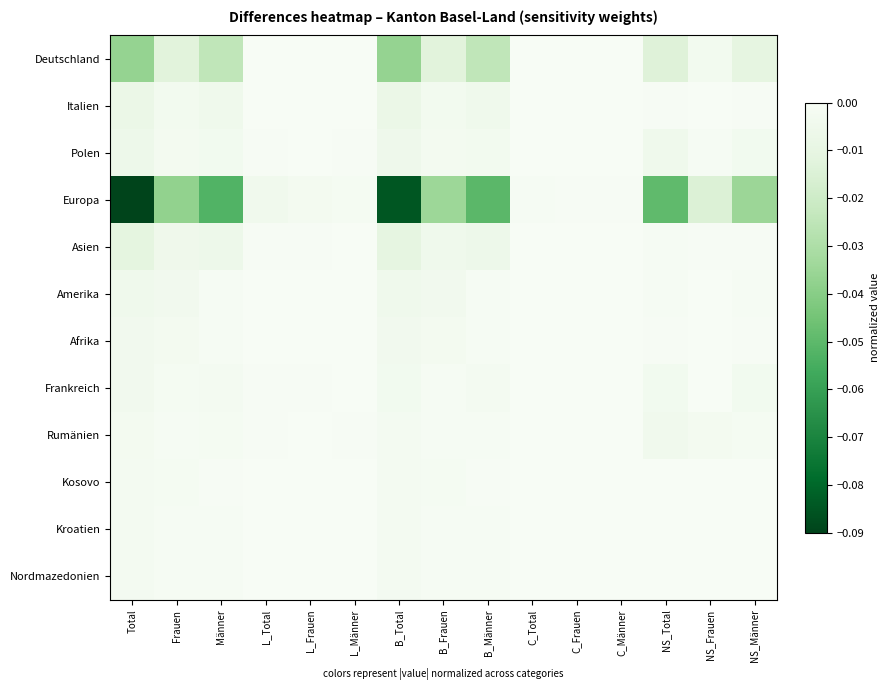

Reading left to right, what are all the values shown in this chart?

Deutschland: Total=-0.0	Frauen=-0.0	Männer=-0.0	L_Total=-0.0	L_Frauen=-0.0	L_Männer=-0.0	B_Total=-0.0	B_Frauen=-0.0	B_Männer=-0.0	C_Total=-0.0	C_Frauen=-0.0	C_Männer=-0.0	NS_Total=-0.0	NS_Frauen=-0.0	NS_Männer=-0.0
Italien: Total=-0.0	Frauen=-0.0	Männer=-0.0	L_Total=-0.0	L_Frauen=-0.0	L_Männer=-0.0	B_Total=-0.0	B_Frauen=-0.0	B_Männer=-0.0	C_Total=-0.0	C_Frauen=-0.0	C_Männer=-0.0	NS_Total=-0.0	NS_Frauen=-0.0	NS_Männer=-0.0
Polen: Total=-0.0	Frauen=-0.0	Männer=-0.0	L_Total=-0.0	L_Frauen=-0.0	L_Männer=-0.0	B_Total=-0.0	B_Frauen=-0.0	B_Männer=-0.0	C_Total=-0.0	C_Frauen=-0.0	C_Männer=-0.0	NS_Total=-0.0	NS_Frauen=-0.0	NS_Männer=-0.0
Europa: Total=-0.1	Frauen=-0.0	Männer=-0.1	L_Total=-0.0	L_Frauen=-0.0	L_Männer=-0.0	B_Total=-0.1	B_Frauen=-0.0	B_Männer=-0.1	C_Total=-0.0	C_Frauen=-0.0	C_Männer=-0.0	NS_Total=-0.0	NS_Frauen=-0.0	NS_Männer=-0.0
Asien: Total=-0.0	Frauen=-0.0	Männer=-0.0	L_Total=-0.0	L_Frauen=-0.0	L_Männer=-0.0	B_Total=-0.0	B_Frauen=-0.0	B_Männer=-0.0	C_Total=-0.0	C_Frauen=-0.0	C_Männer=-0.0	NS_Total=-0.0	NS_Frauen=-0.0	NS_Männer=-0.0
Amerika: Total=-0.0	Frauen=-0.0	Männer=-0.0	L_Total=-0.0	L_Frauen=-0.0	L_Männer=-0.0	B_Total=-0.0	B_Frauen=-0.0	B_Männer=-0.0	C_Total=-0.0	C_Frauen=-0.0	C_Männer=-0.0	NS_Total=-0.0	NS_Frauen=-0.0	NS_Männer=-0.0
Afrika: Total=-0.0	Frauen=-0.0	Männer=-0.0	L_Total=-0.0	L_Frauen=-0.0	L_Männer=-0.0	B_Total=-0.0	B_Frauen=-0.0	B_Männer=-0.0	C_Total=-0.0	C_Frauen=-0.0	C_Männer=-0.0	NS_Total=-0.0	NS_Frauen=-0.0	NS_Männer=-0.0
Frankreich: Total=-0.0	Frauen=-0.0	Männer=-0.0	L_Total=-0.0	L_Frauen=-0.0	L_Männer=-0.0	B_Total=-0.0	B_Frauen=-0.0	B_Männer=-0.0	C_Total=-0.0	C_Frauen=-0.0	C_Männer=-0.0	NS_Total=-0.0	NS_Frauen=-0.0	NS_Männer=-0.0
Rumänien: Total=-0.0	Frauen=-0.0	Männer=-0.0	L_Total=-0.0	L_Frauen=-0.0	L_Männer=-0.0	B_Total=-0.0	B_Frauen=-0.0	B_Männer=-0.0	C_Total=-0.0	C_Frauen=-0.0	C_Männer=-0.0	NS_Total=-0.0	NS_Frauen=-0.0	NS_Männer=-0.0
Kosovo: Total=-0.0	Frauen=-0.0	Männer=-0.0	L_Total=-0.0	L_Frauen=-0.0	L_Männer=-0.0	B_Total=-0.0	B_Frauen=-0.0	B_Männer=-0.0	C_Total=-0.0	C_Frauen=-0.0	C_Männer=-0.0	NS_Total=-0.0	NS_Frauen=-0.0	NS_Männer=-0.0
Kroatien: Total=-0.0	Frauen=-0.0	Männer=-0.0	L_Total=-0.0	L_Frauen=-0.0	L_Männer=-0.0	B_Total=-0.0	B_Frauen=-0.0	B_Männer=-0.0	C_Total=-0.0	C_Frauen=-0.0	C_Männer=-0.0	NS_Total=-0.0	NS_Frauen=-0.0	NS_Männer=-0.0
Nordmazedonien: Total=-0.0	Frauen=-0.0	Männer=-0.0	L_Total=-0.0	L_Frauen=-0.0	L_Männer=-0.0	B_Total=-0.0	B_Frauen=-0.0	B_Männer=-0.0	C_Total=-0.0	C_Frauen=-0.0	C_Männer=-0.0	NS_Total=-0.0	NS_Frauen=-0.0	NS_Männer=-0.0